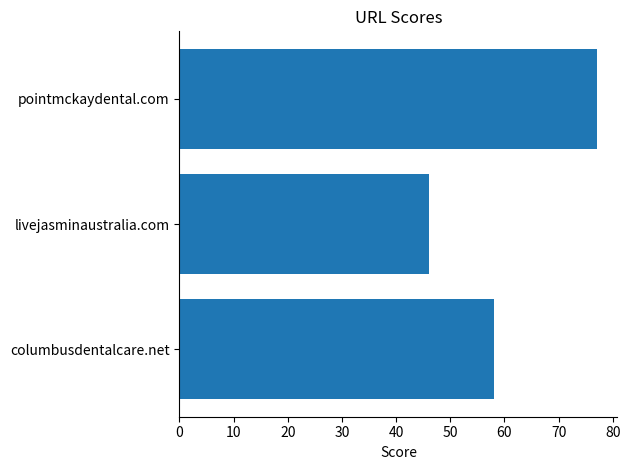

True or false: the data shows 131 at pointmckaydental.com.

False